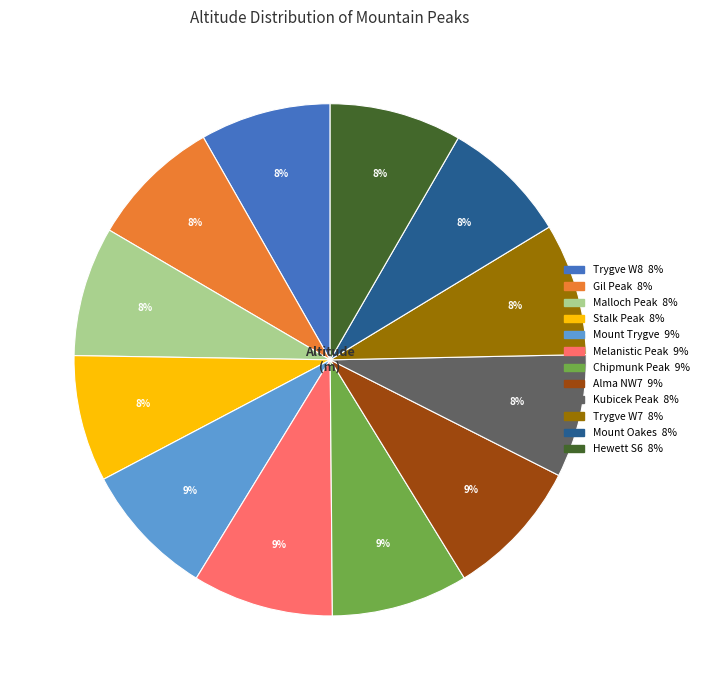

How many segments does this pie chart have?

12